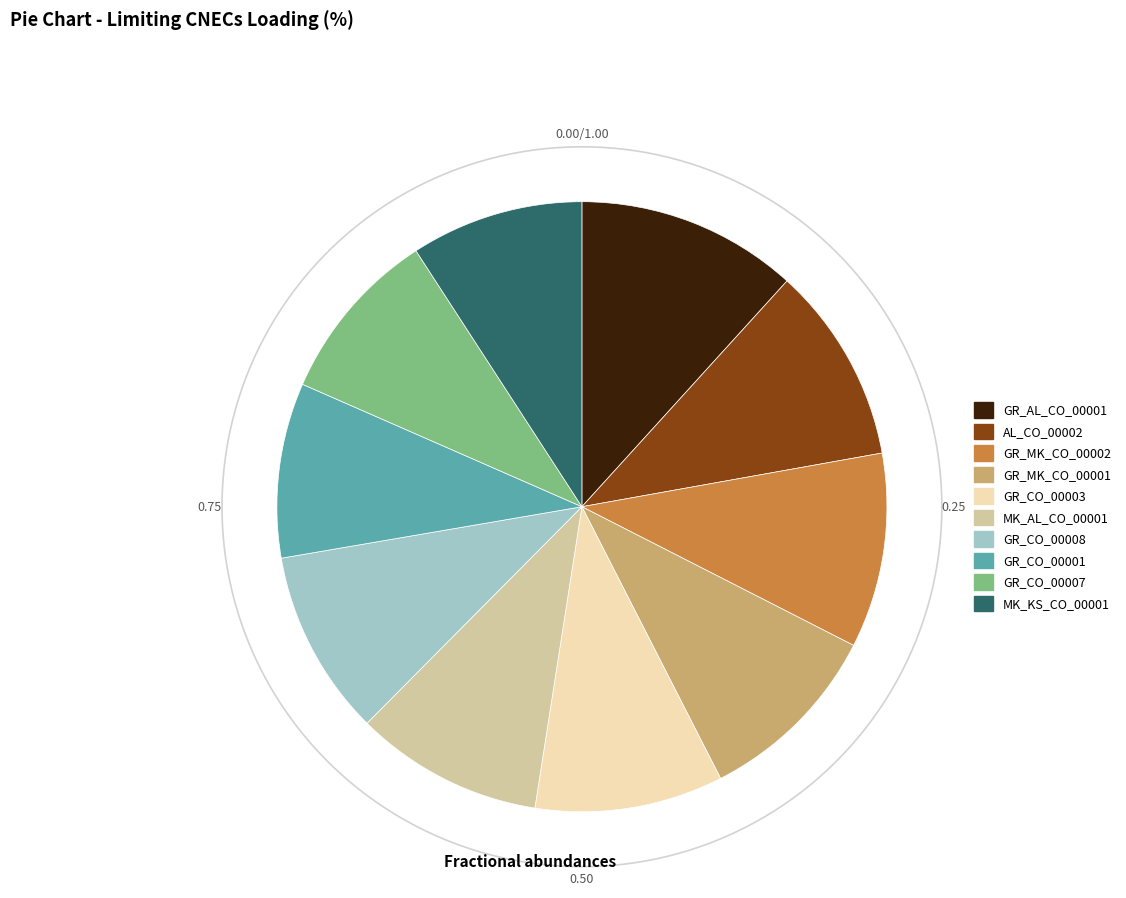

How much of the chart is everything except AL_CO_00002?

89.6%